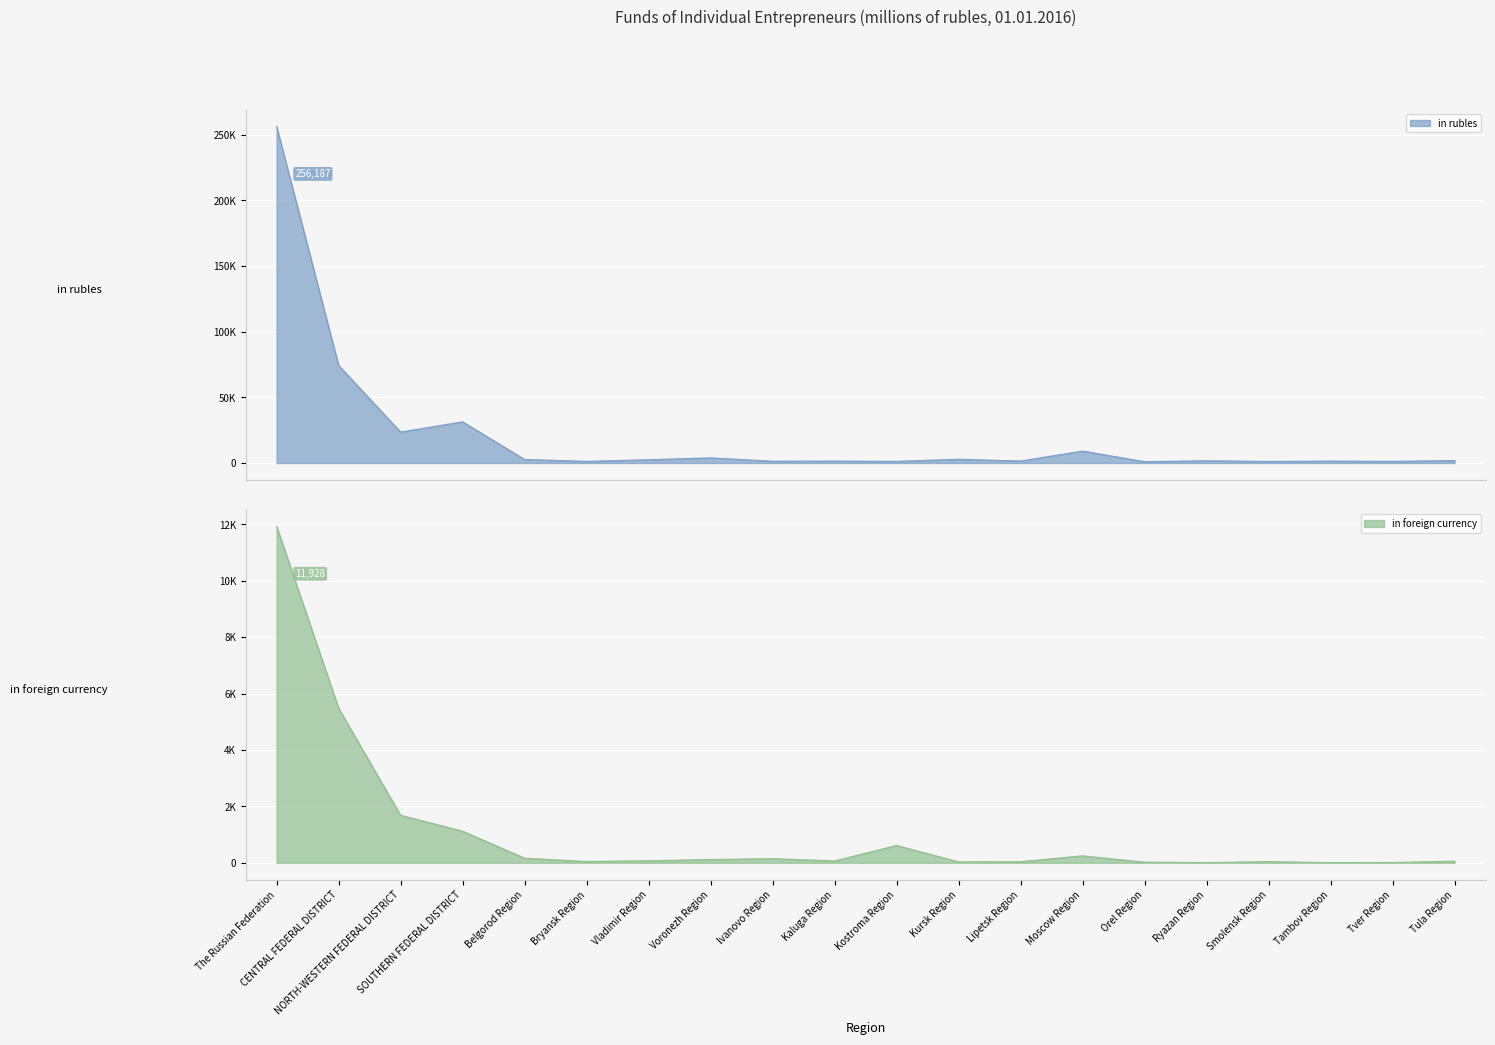

At how many categories does at least one series exceed 161944?

1